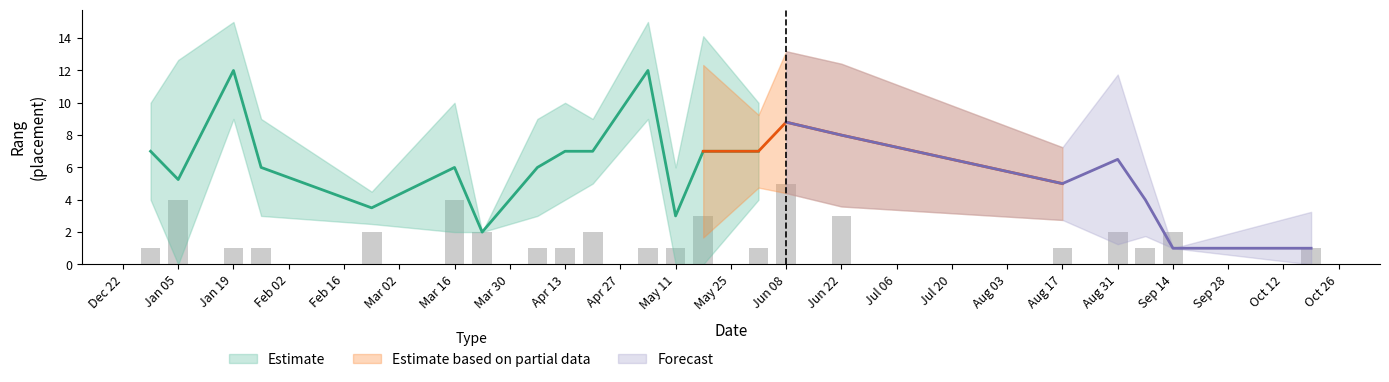

What value does the data have at 3, to the nearest 5?

10